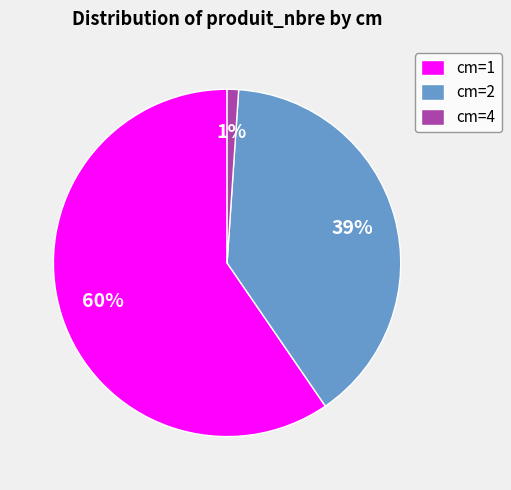

Which slice is the smallest?

cm=4